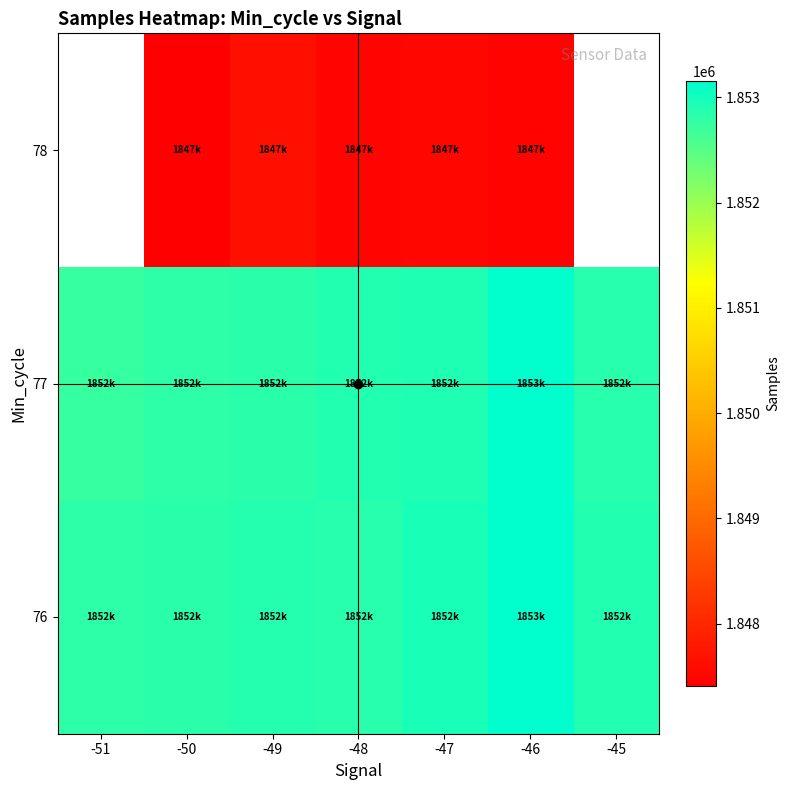

What is the spread (max minus min) of values at -48?

5402.0